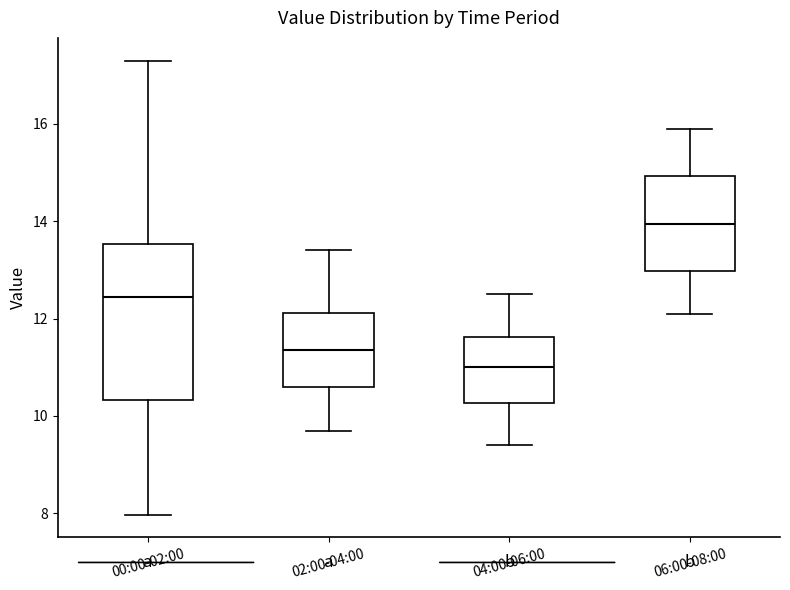

Reading left to right, read every box against the y-axis: the position of its median line, the range the box covers, and the ends of its whiskers. The values are not printed on the chart, so give them approximately, as read against the axis.

00:00-02:00: median 12.4, box 10.4 to 13.6, whiskers 8.0 to 17.4
02:00-04:00: median 11.4, box 10.6 to 12.2, whiskers 9.8 to 13.4
04:00-06:00: median 11.0, box 10.2 to 11.6, whiskers 9.4 to 12.6
06:00-08:00: median 14.0, box 13.0 to 15.0, whiskers 12.2 to 16.0